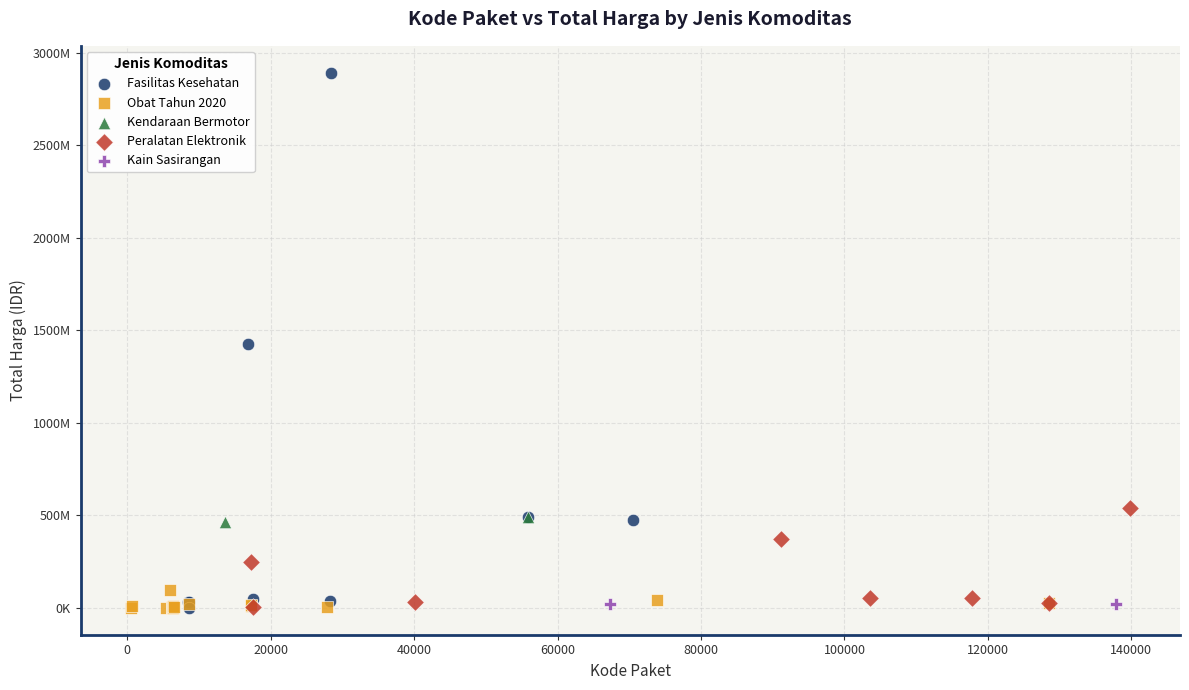

Which series reaches the maximum Y coordinate?

Fasilitas Kesehatan